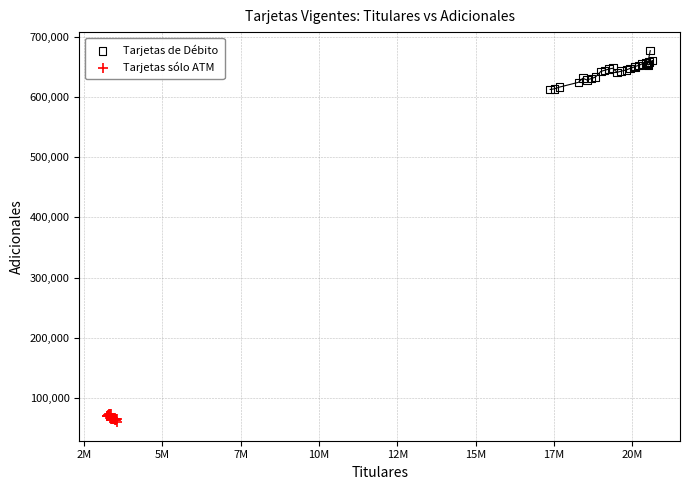

Which series reaches the maximum Y coordinate?

Tarjetas de Débito